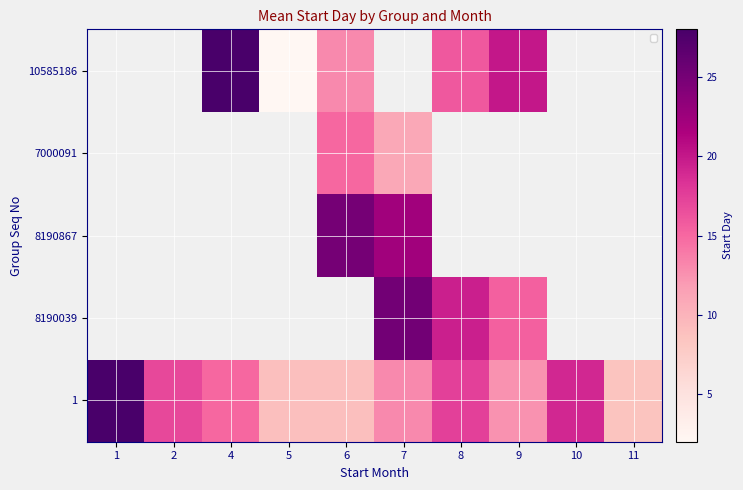

Count the number of data series in this chart.

5